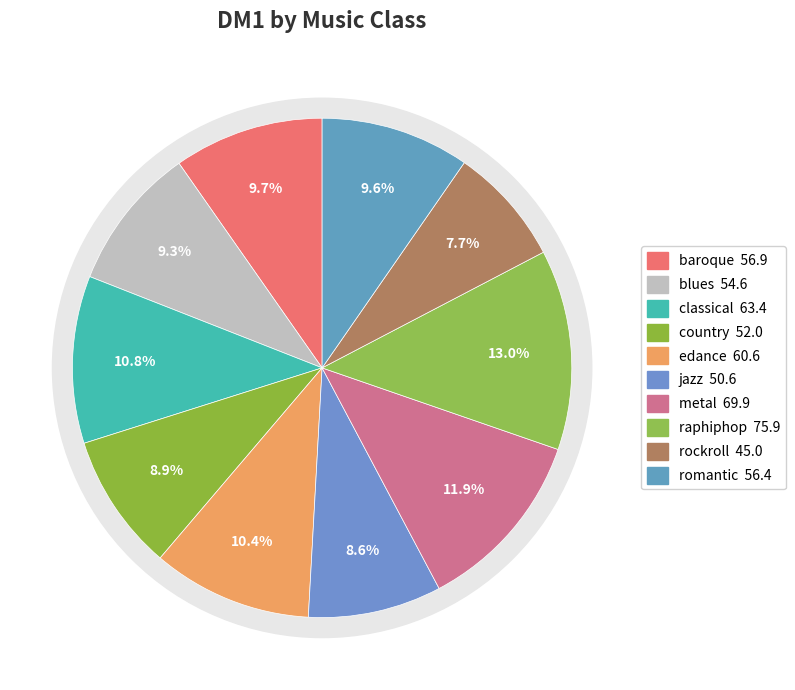

Combined, do metal and edance account for over 50%?

No